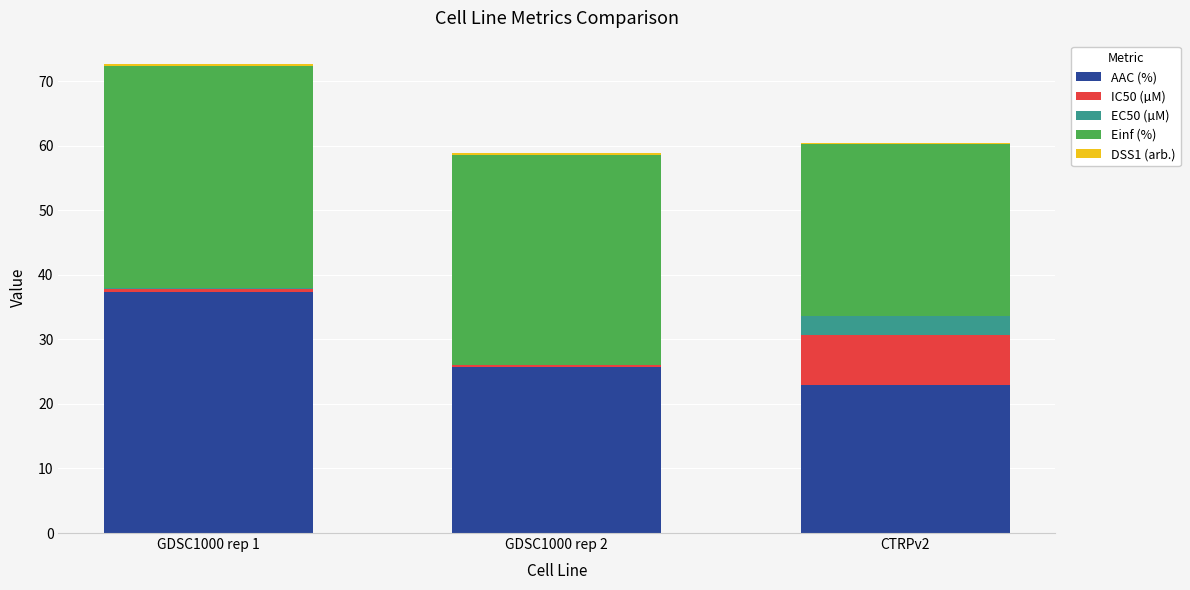

Where does the AAC (%) series first go above 25?

GDSC1000 rep 1